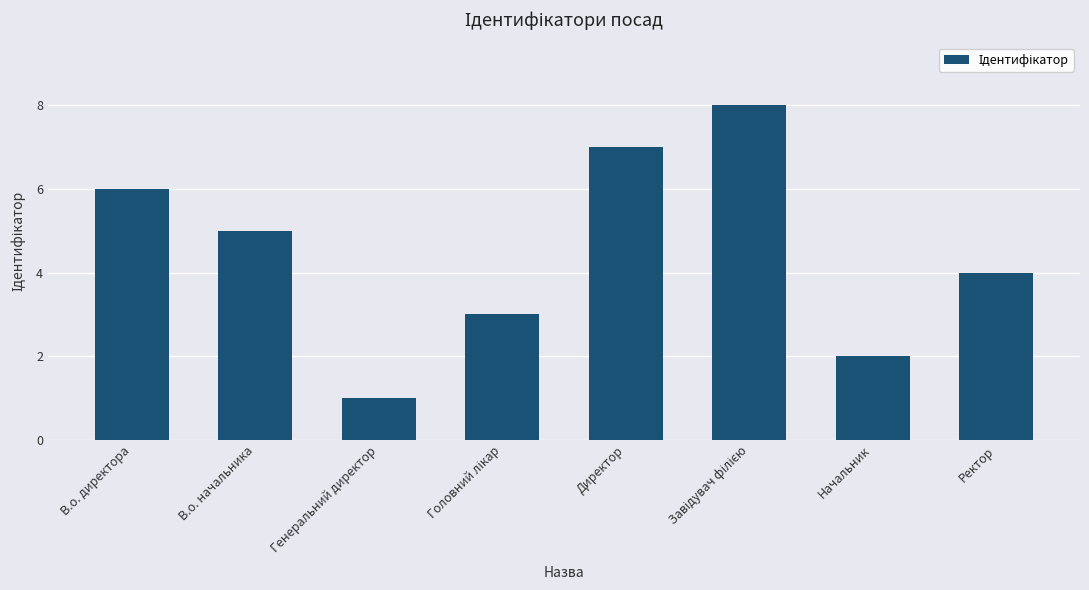

Reading left to right, transcribe all the data shown in this chart.

6	5	1	3	7	8	2	4